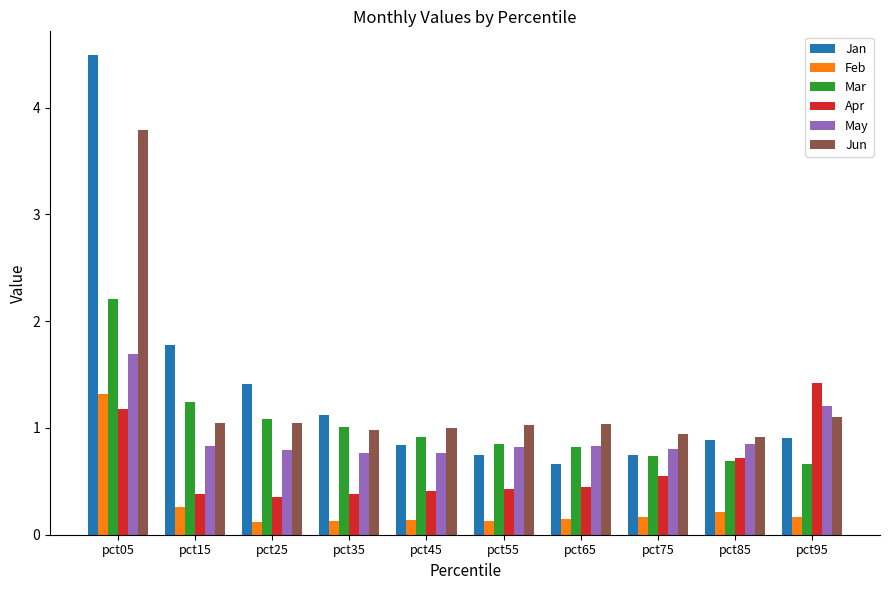

At which label does Apr reach its peak?

pct95